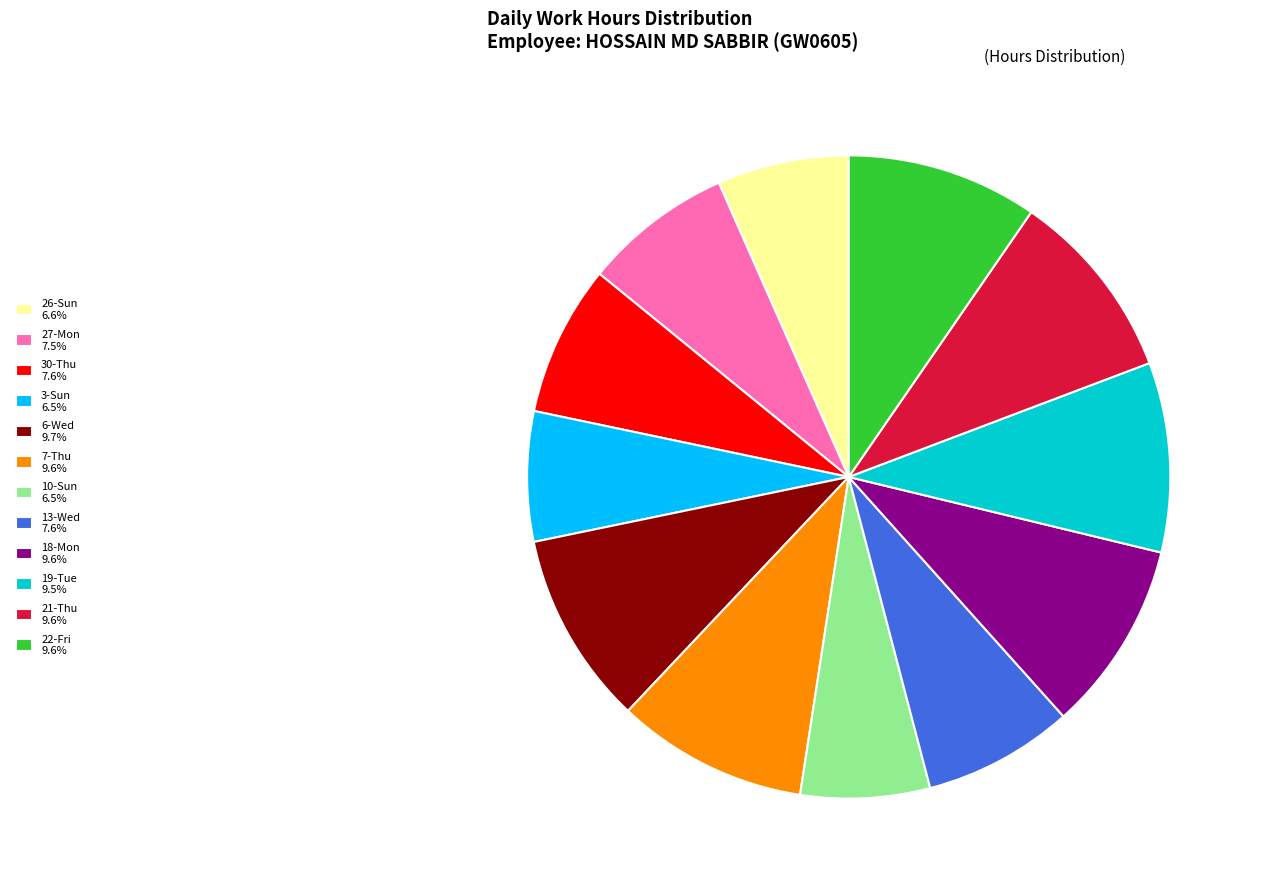

How many slices are in this pie chart?

12